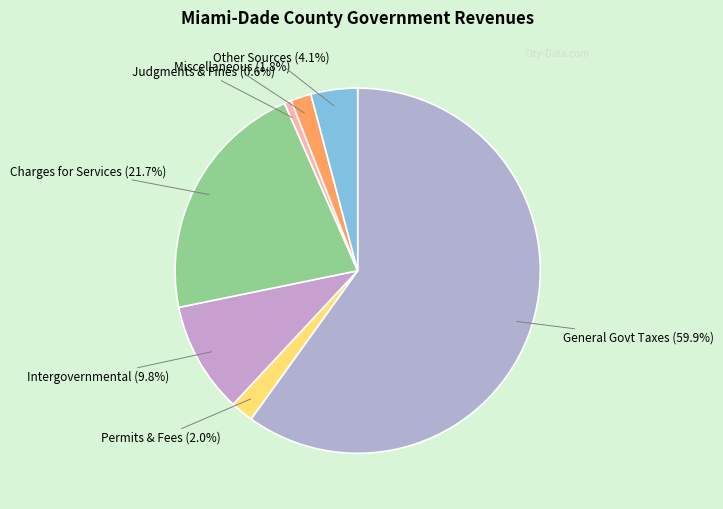

Count the number of slices in the pie.

7